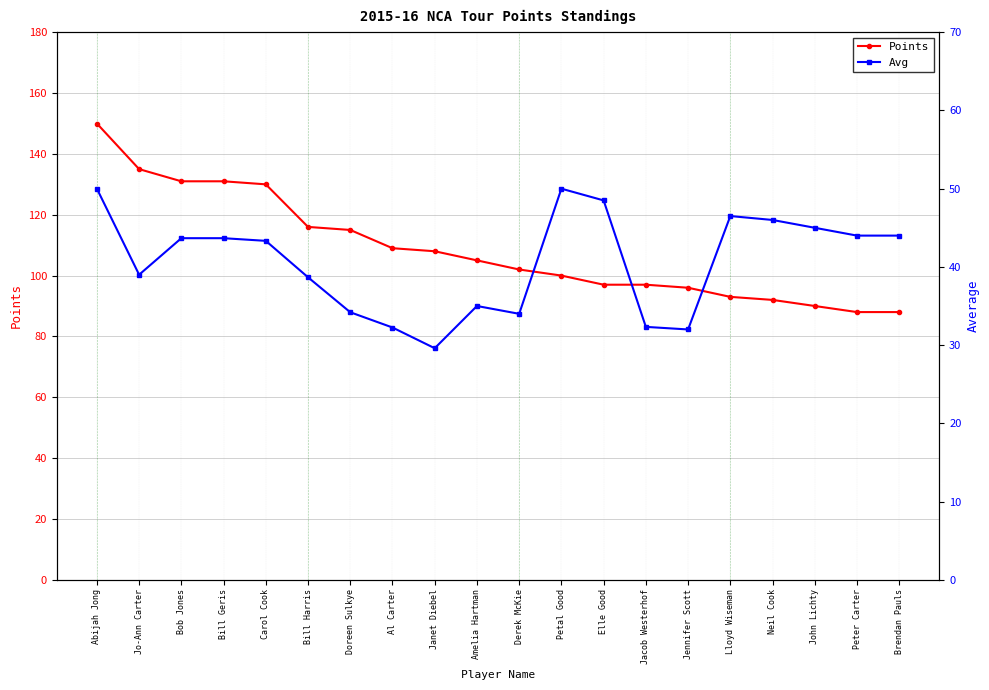

What is the difference between the maximum and minimum values in the Points series?

62